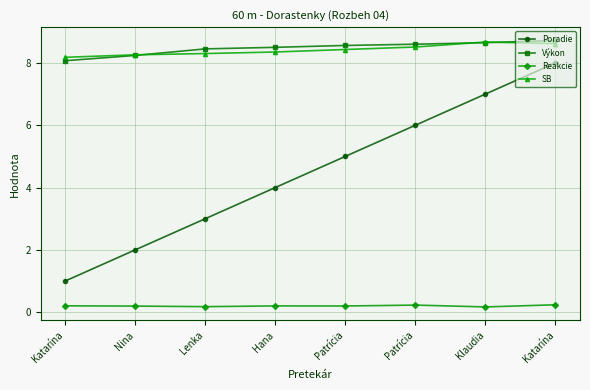

How many series are shown in this chart?

4